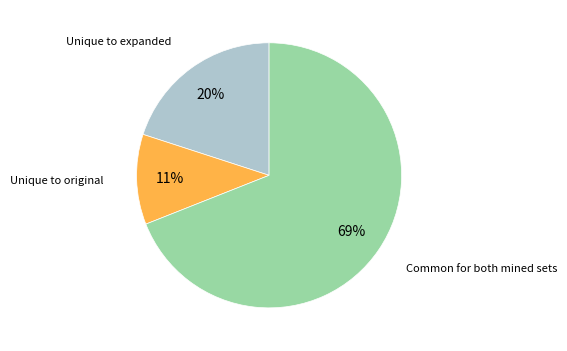

To the nearest percent, what is the average slice percentage?

33%